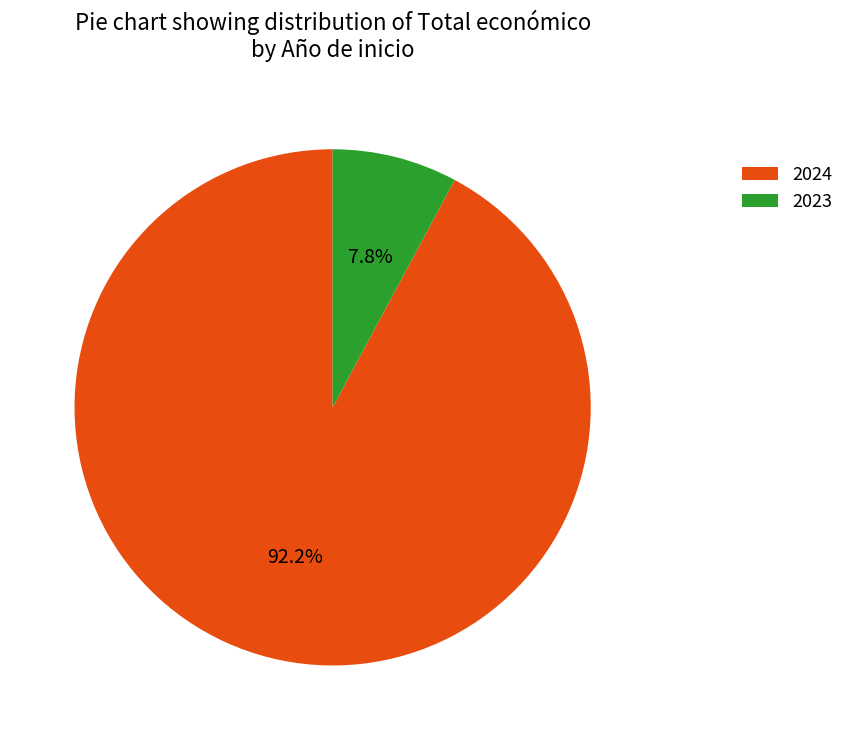

Between 2023 and 2024, which is larger?

2024